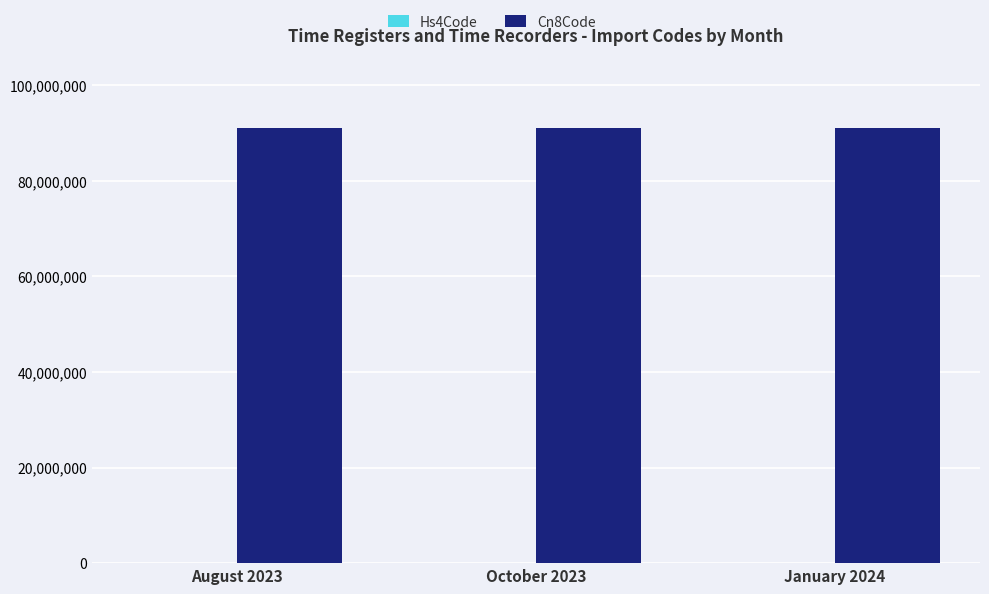

What is the greatest value displayed?

91061000